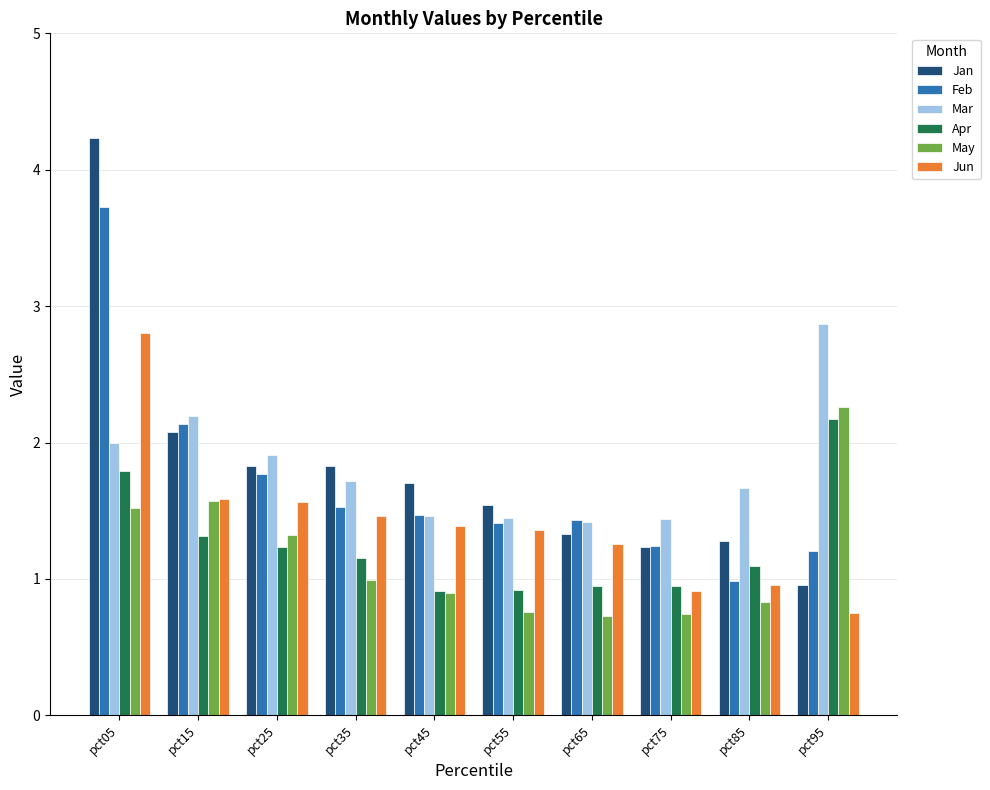

How many bars are there in total?

60